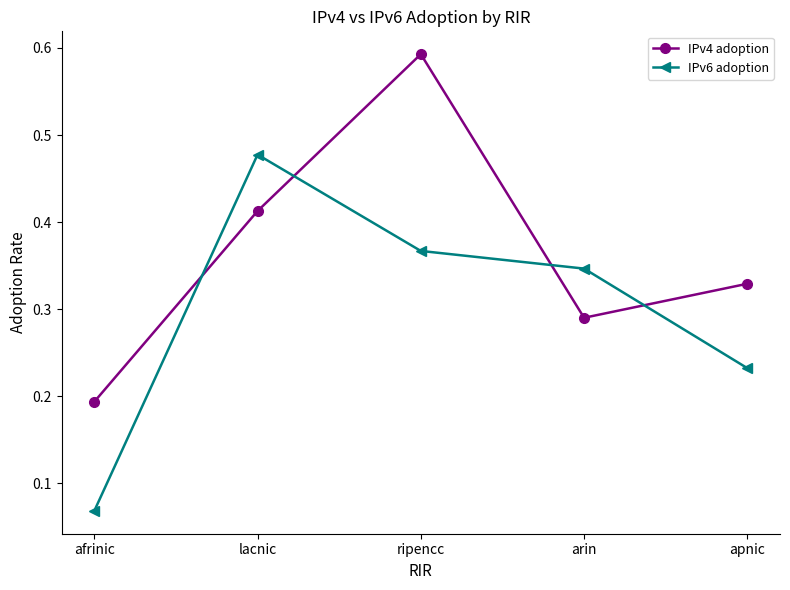

Which category has the highest value across all series?

ripencc